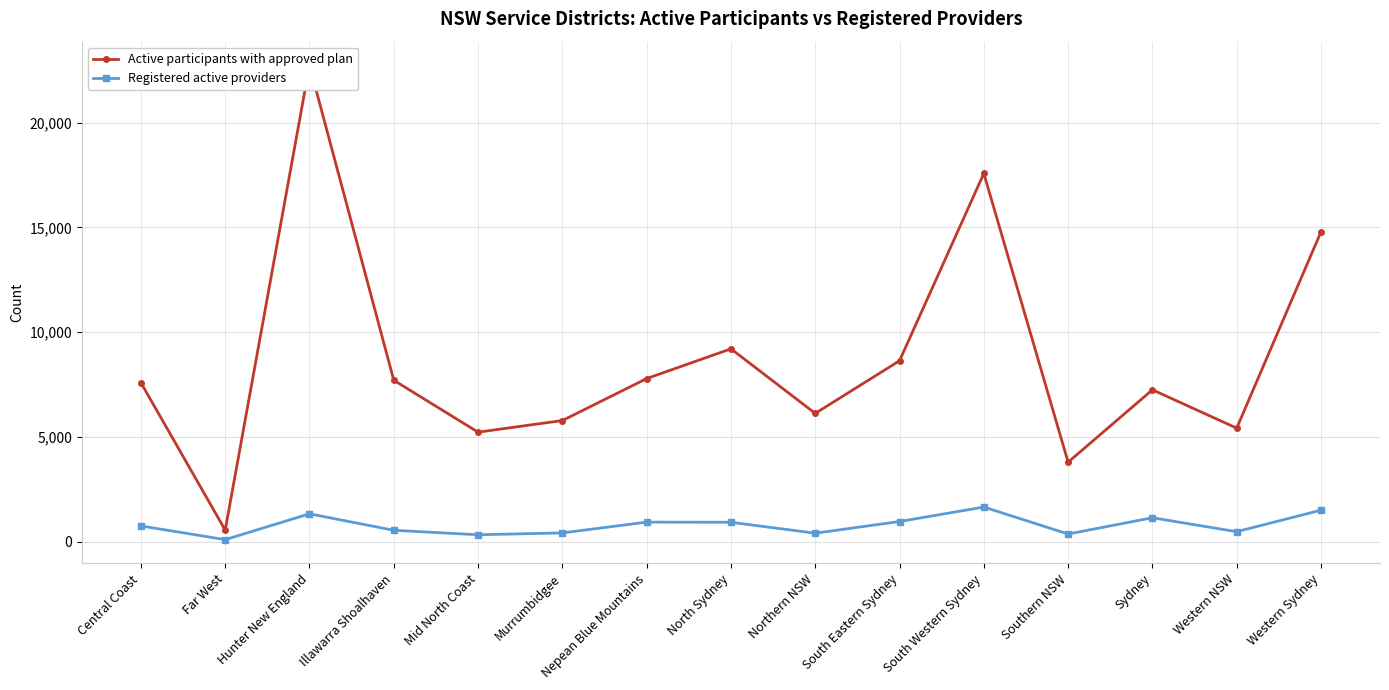

Does the chart display data point markers on the line(s)?

Yes